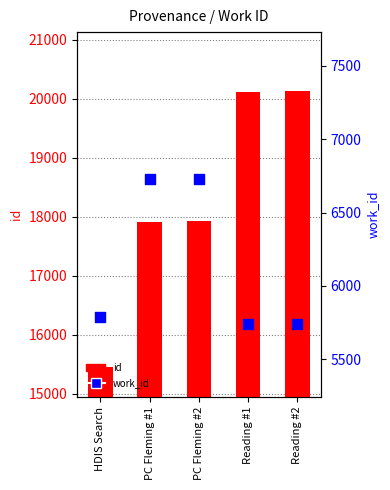

What is the total value across all series at Reading #2?

25871